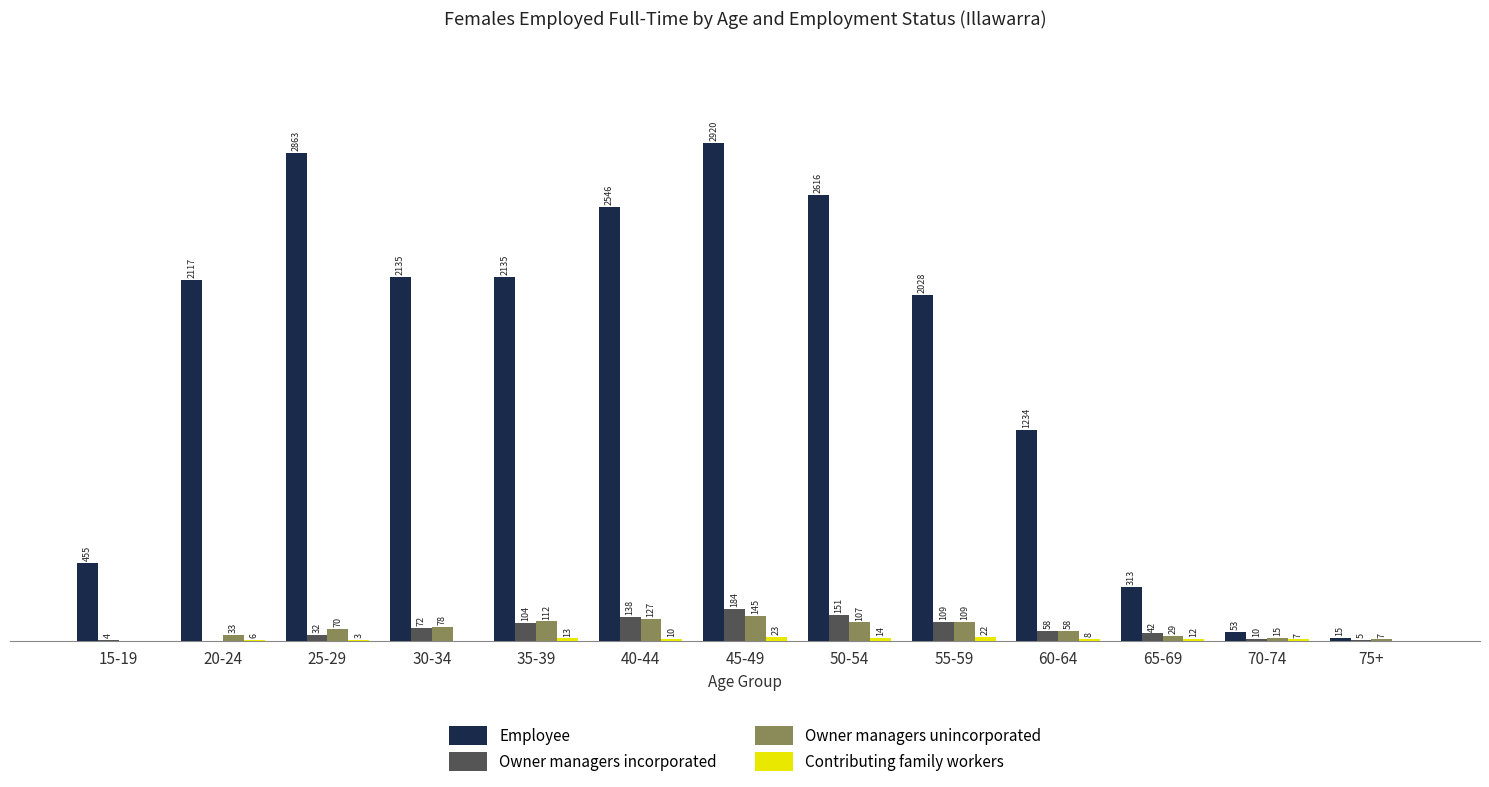

At which label is Employee closest to 1467?

60-64